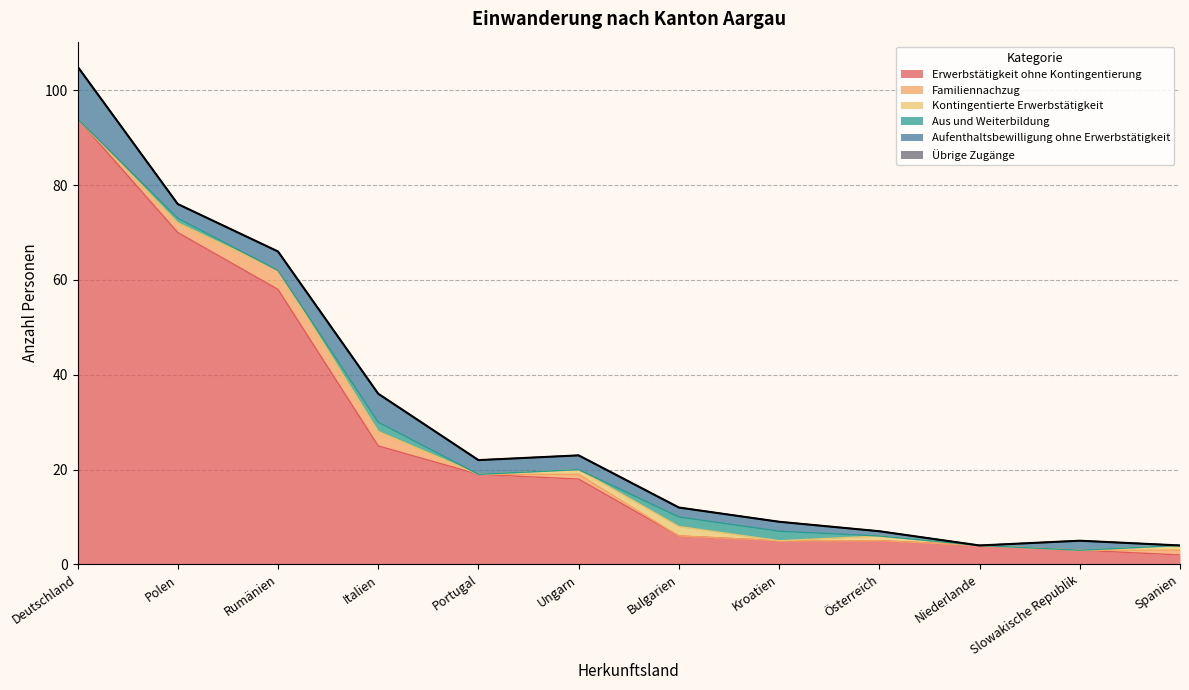

What is the spread (max minus min) of values at Polen?

70